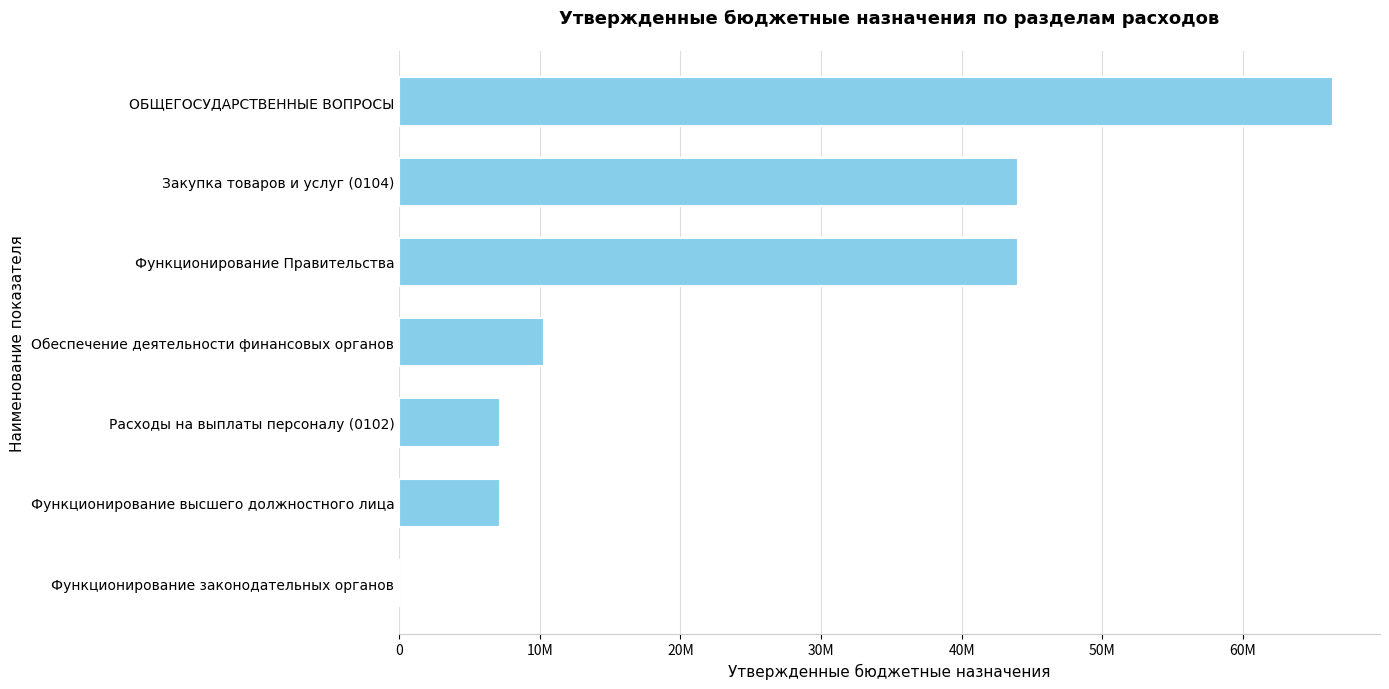

Are the bars horizontal?

Yes